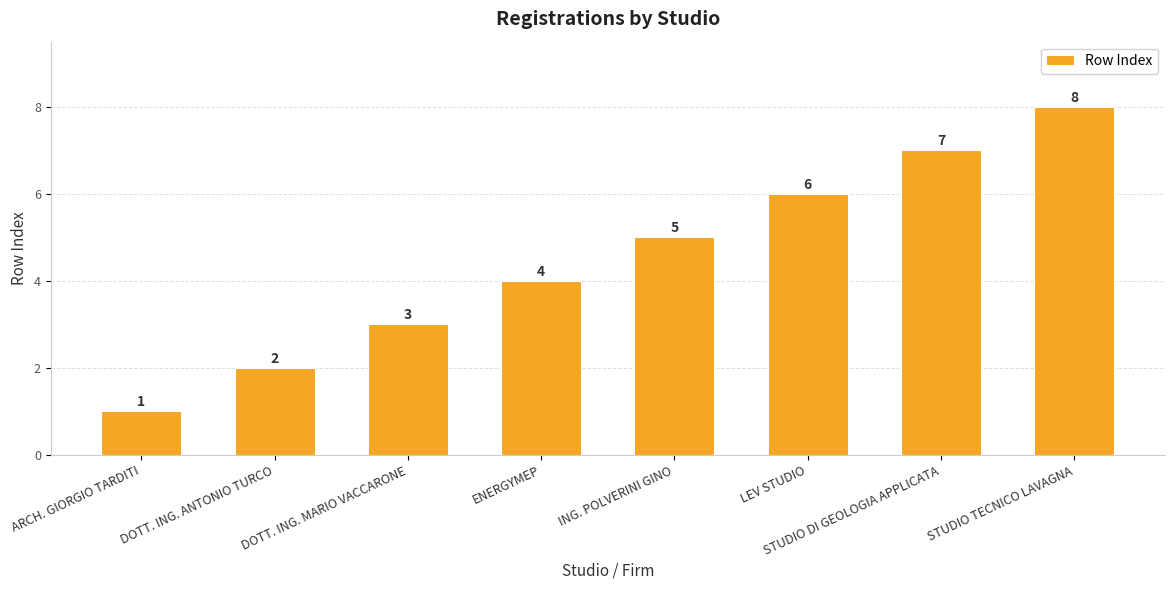

What is the difference between the maximum and second lowest values?

6